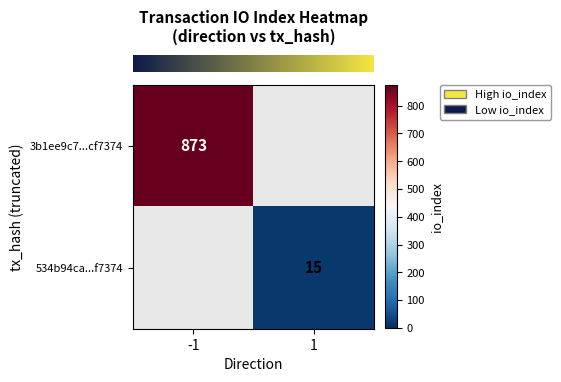

List the labels in order of row_0 value, largest first.

-1, 1